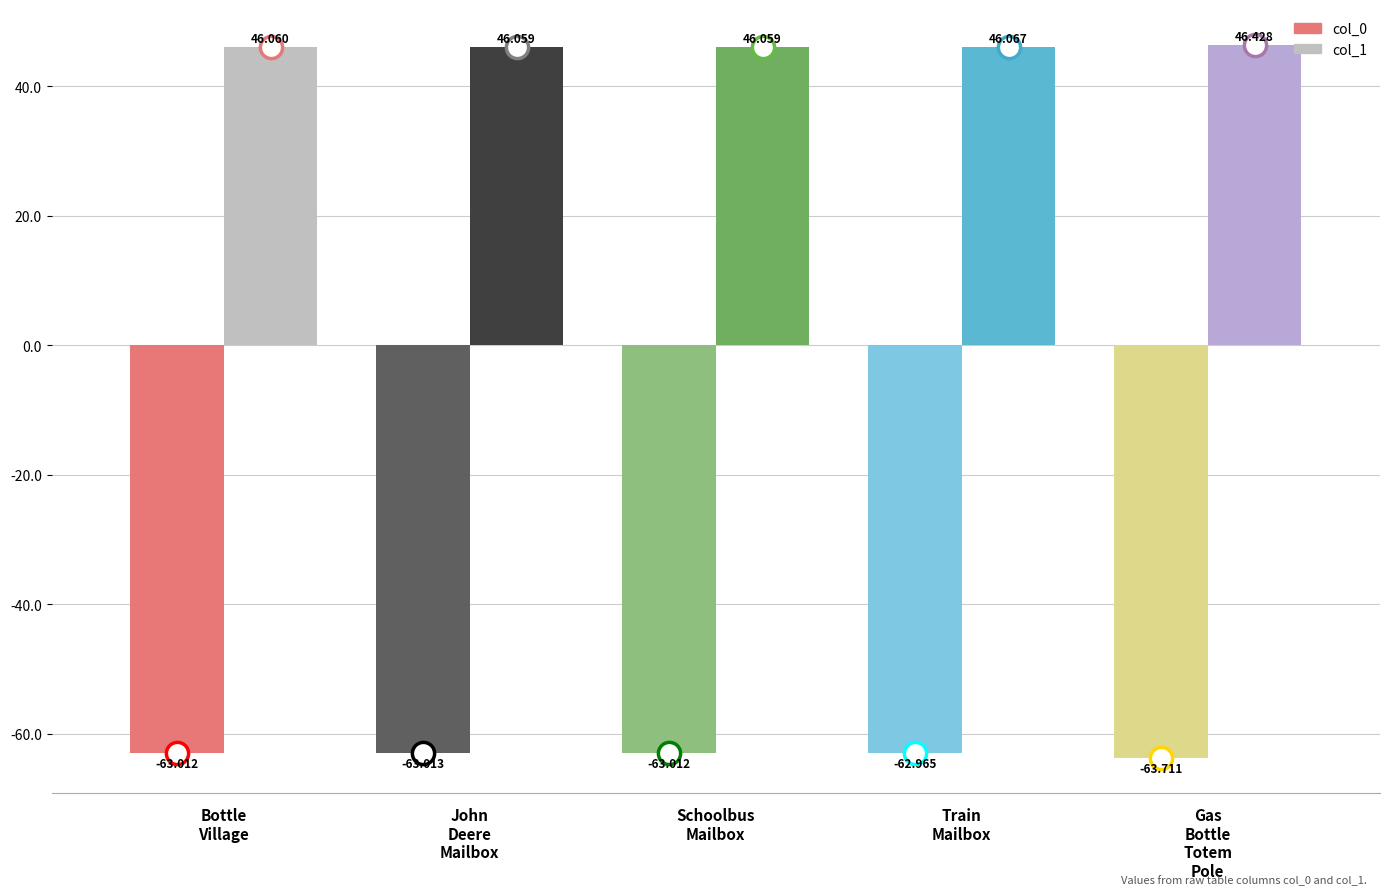

At which category is the sum across all series the highest?

Train
Mailbox